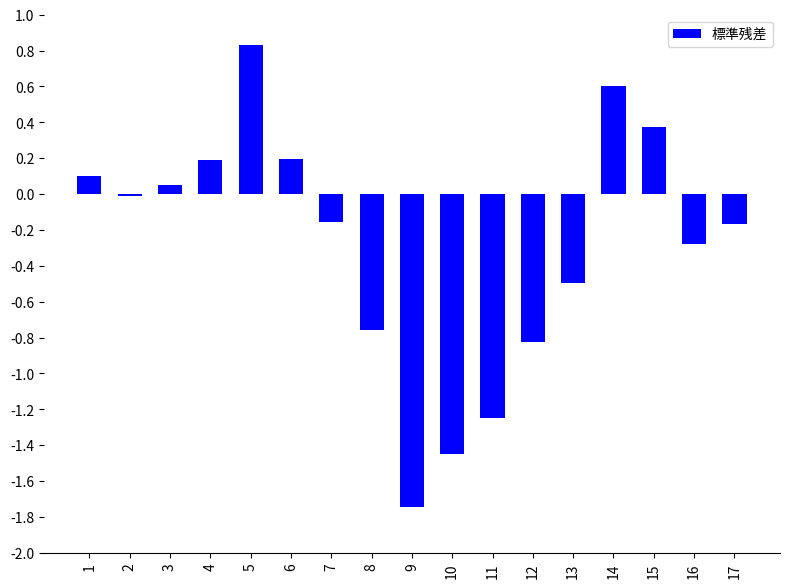

What is the sum of the values at 8 and 1?

-0.7